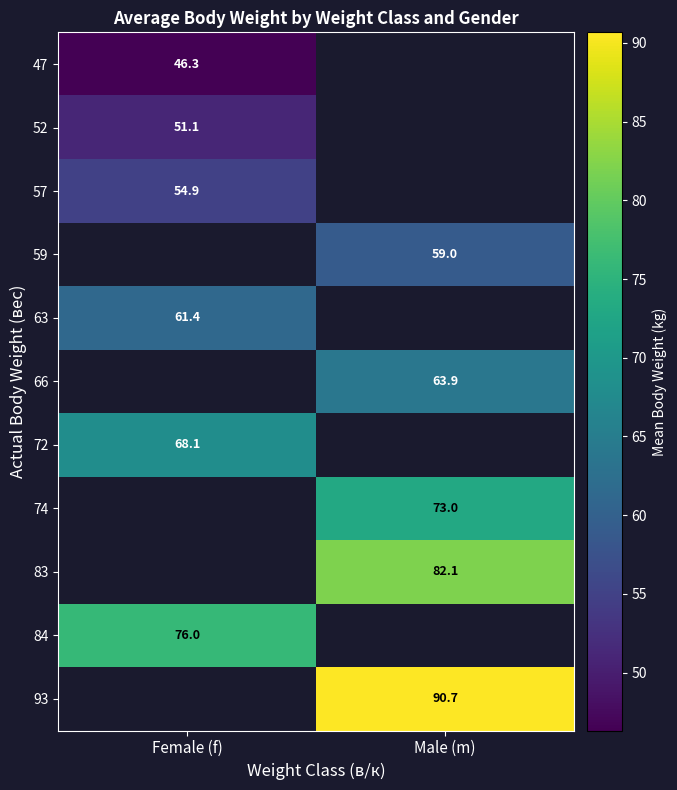

Is it true that 59 equals 93.8 at Male (m)?

False